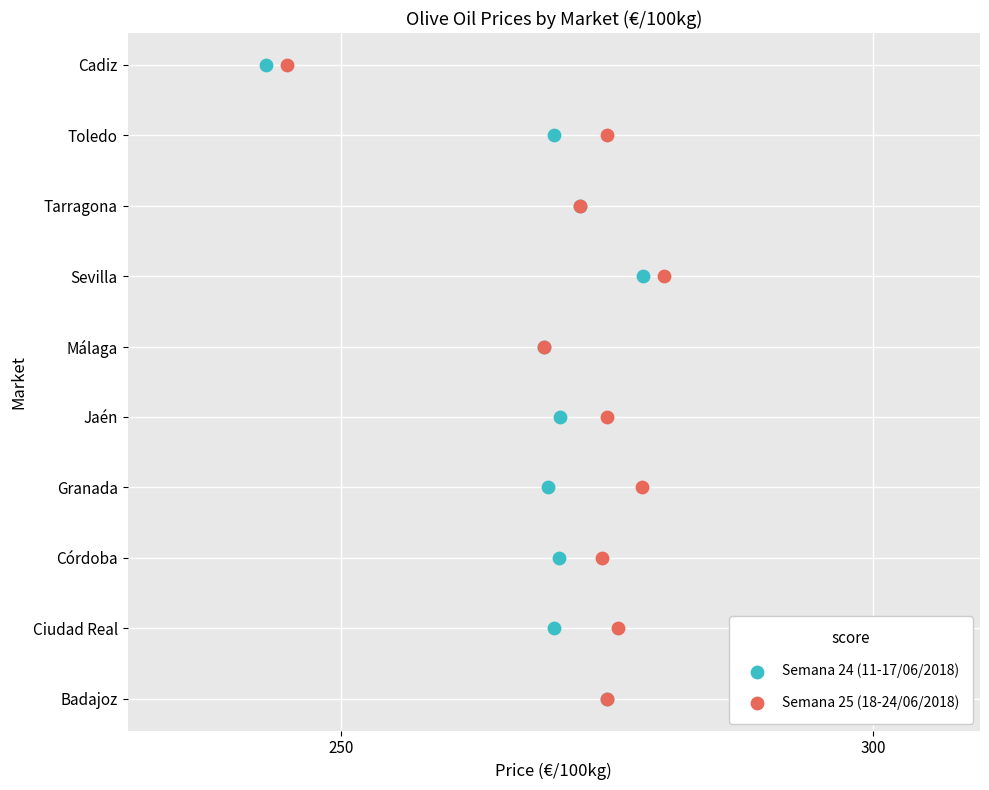

What are all the series names shown in the legend?

Semana 24 (11-17/06/2018), Semana 25 (18-24/06/2018)